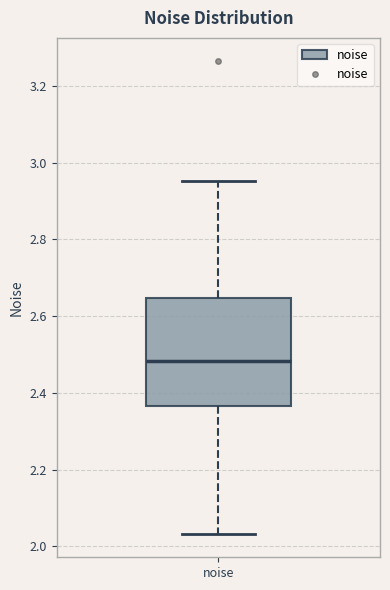

Read this box plot against the y-axis: the position of the median line, the range covered by the box, and the ends of both whiskers. The values are not printed on the chart, so give them approximately, as read against the axis.

median 2.48, box 2.36 to 2.64, whiskers 2.04 to 2.96